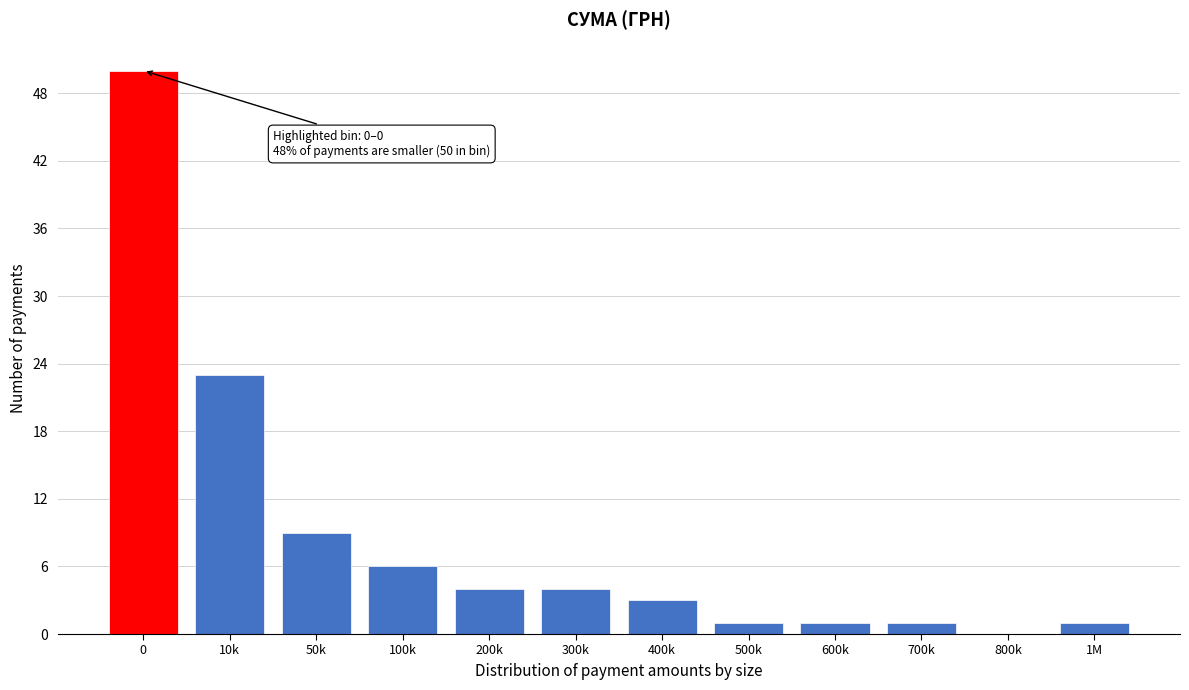

Reading right to left, extract all data points from this chart.

1M=1	800k=0	700k=1	600k=1	500k=1	400k=3	300k=4	200k=4	100k=6	50k=9	10k=23	0=50